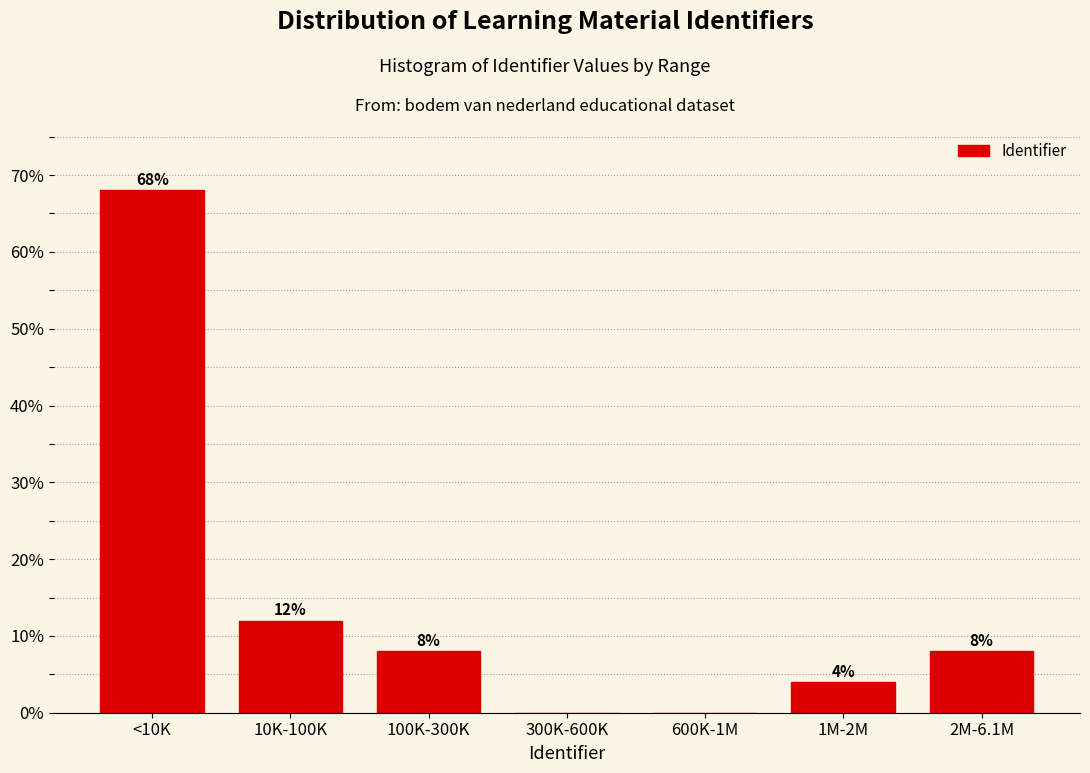

Reading left to right, what are all the values shown in this chart?

<10K=68	10K-100K=12	100K-300K=8	300K-600K=0	600K-1M=0	1M-2M=4	2M-6.1M=8